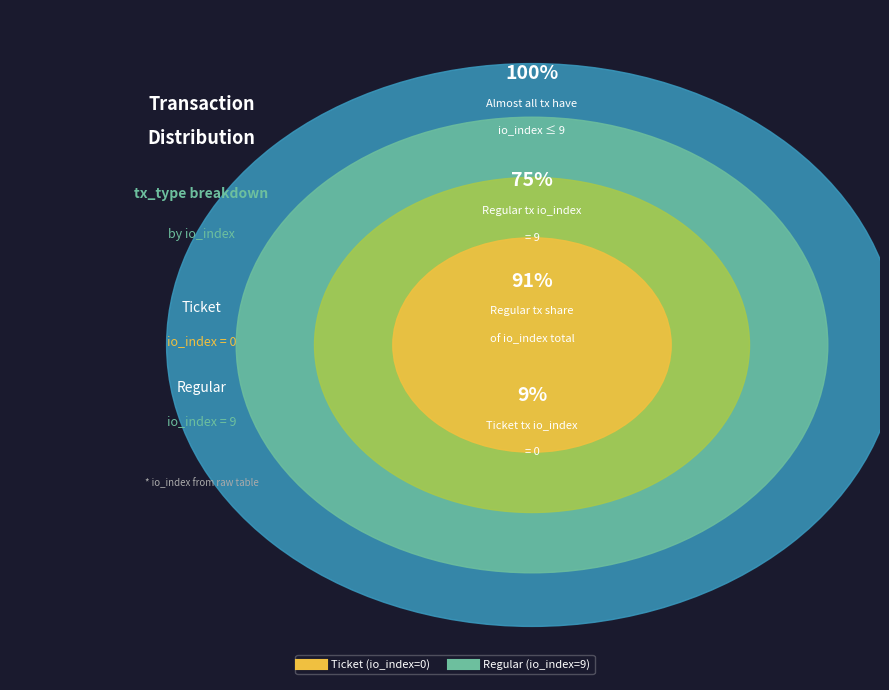

Is the sum of Regular (io_index=9) and Ticket (io_index=0) greater than half?

Yes